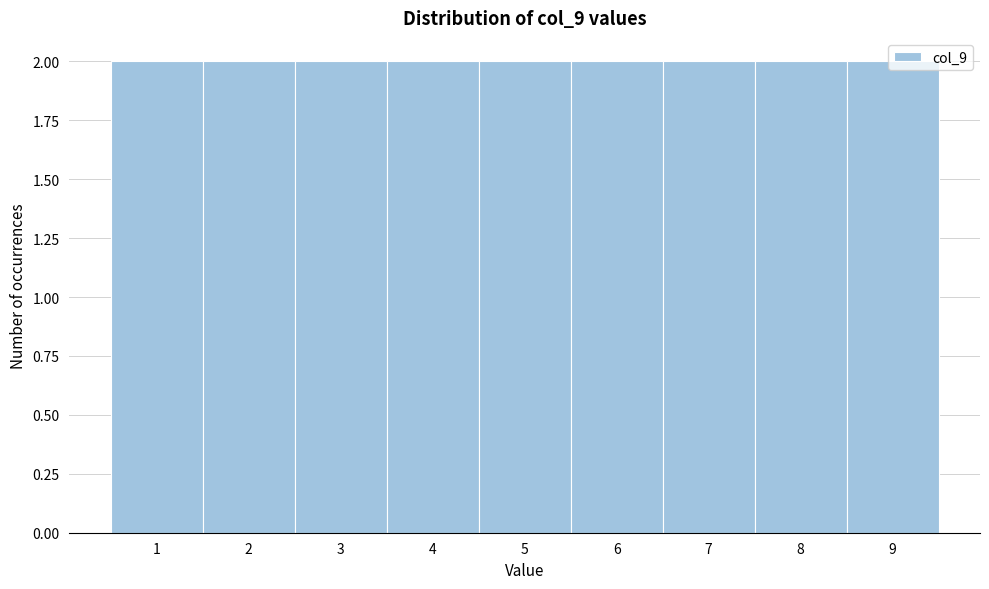

How tall is the bar that spans 7.5 to 8.5 on the x-axis? The values are not printed on the chart, so give them approximately, as read against the axis.

2